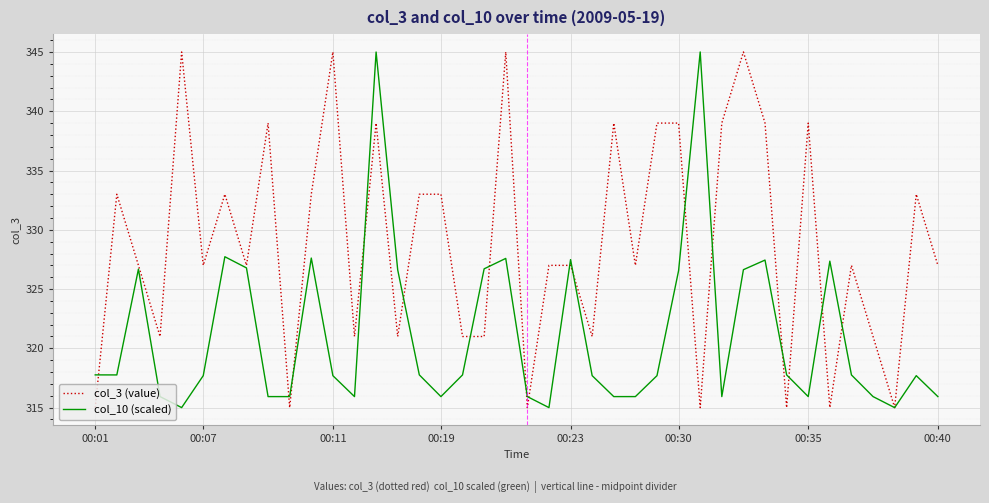

What is the smallest value displayed?

315.0